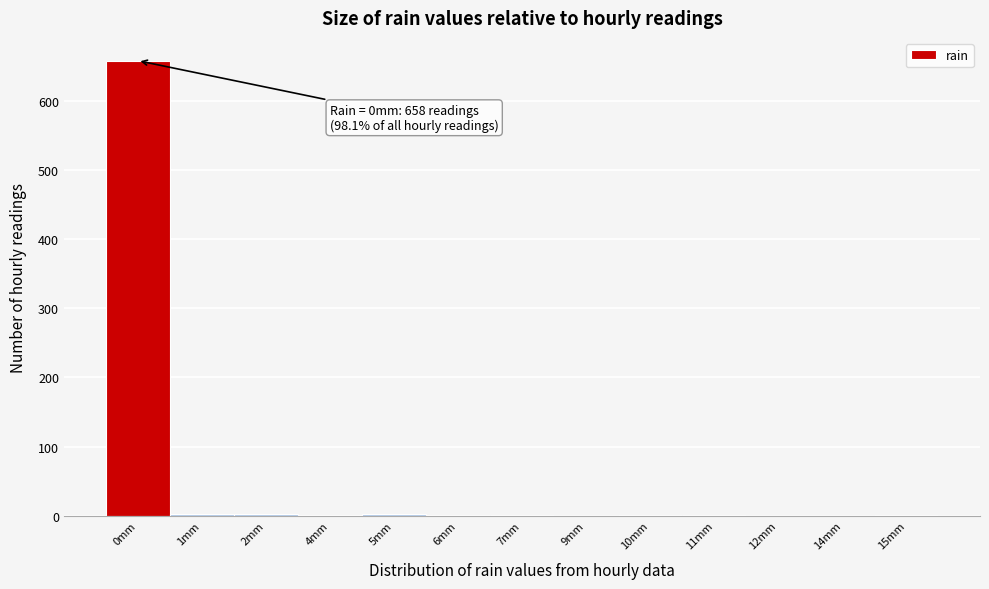

What is the sum of all values?

671